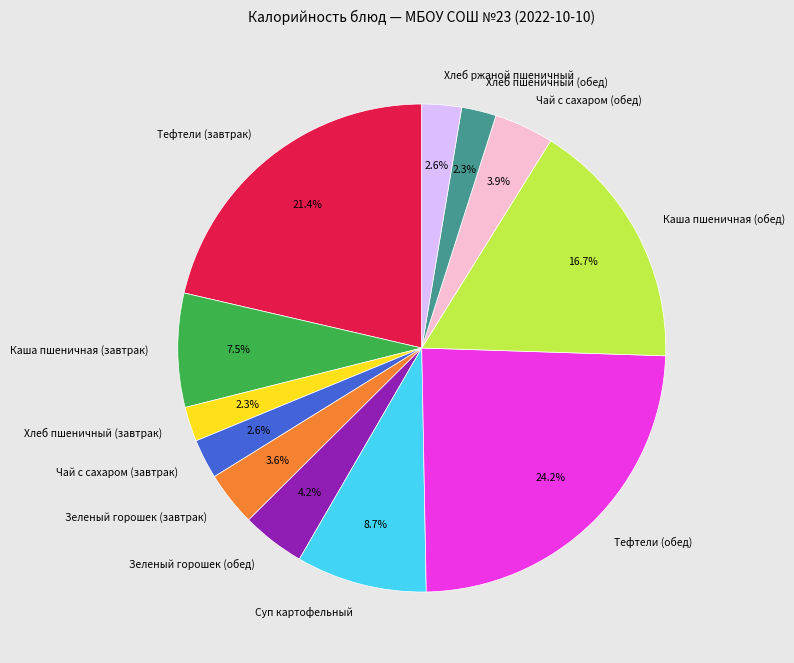

Which category has the biggest portion of the pie?

Тефтели (обед)